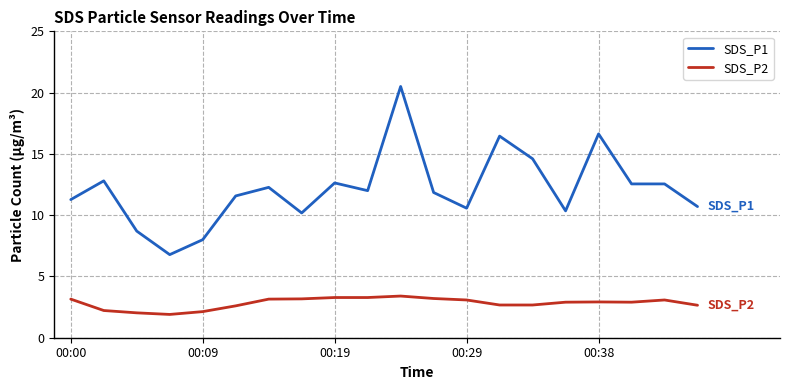

True or false: SDS_P2 and SDS_P1 intersect in this chart.

False